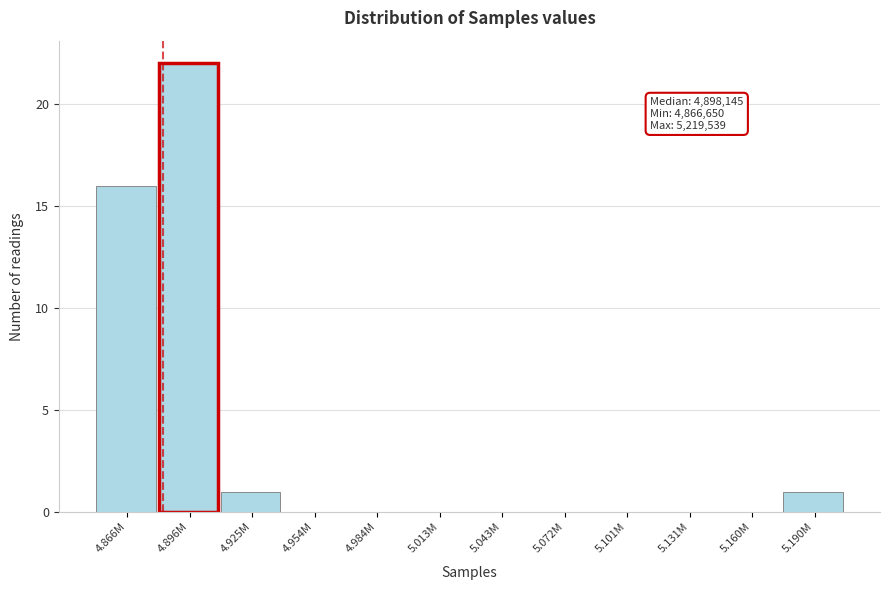

Reading left to right, what are all the values shown in this chart?

4.866M=16	4.896M=22	4.925M=1	4.954M=0	4.984M=0	5.013M=0	5.043M=0	5.072M=0	5.101M=0	5.131M=0	5.160M=0	5.190M=1